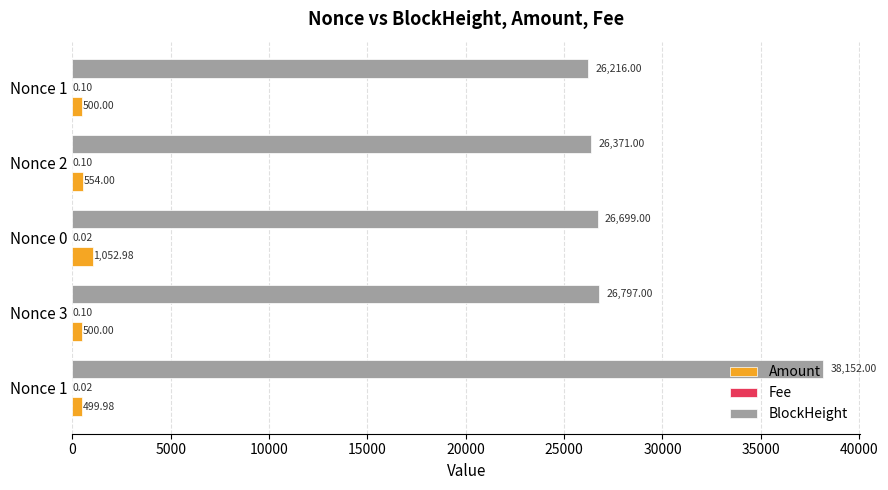

How many series are shown in this chart?

3